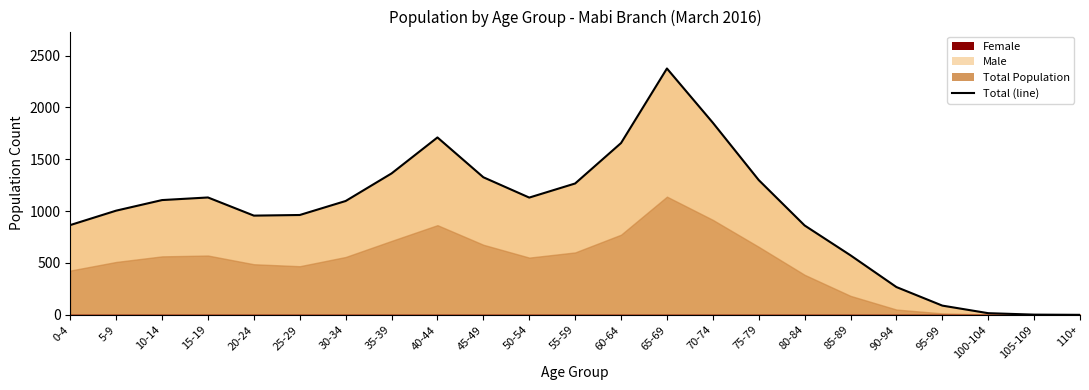

Where does the data first go above 1098?

10-14